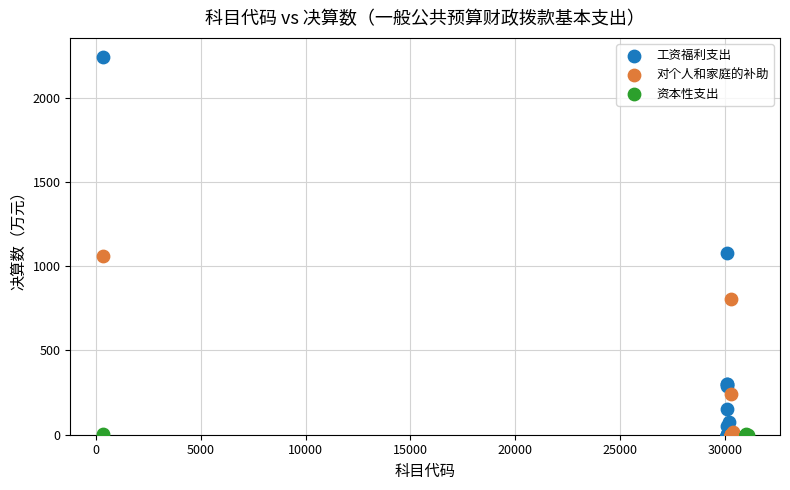

Which series has the largest Y range (max minus min)?

工资福利支出